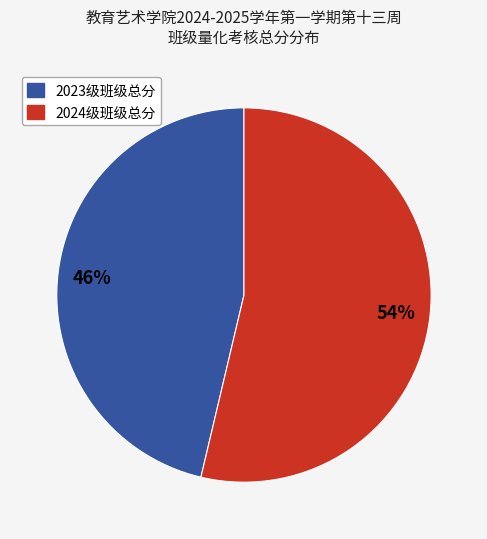

Is it true that 2024级班级总分 is 54% of the pie?

True